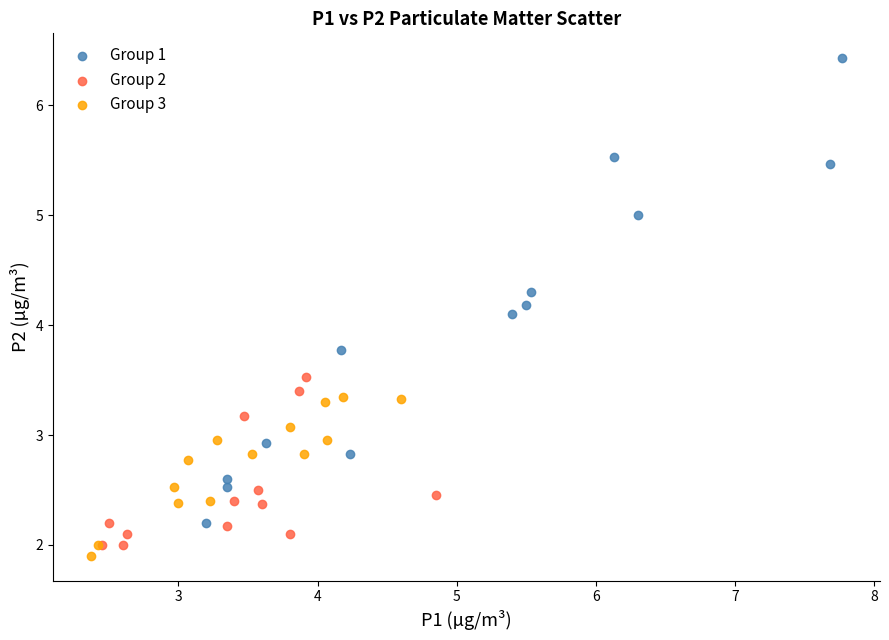

Which series reaches the minimum Y coordinate?

Group 3